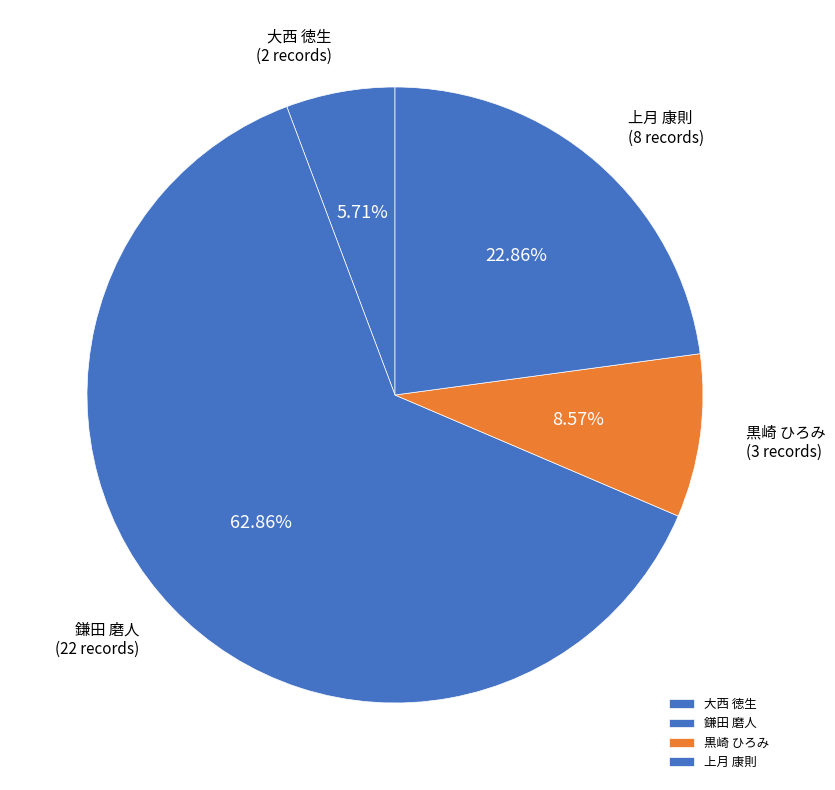

How many segments does this pie chart have?

4